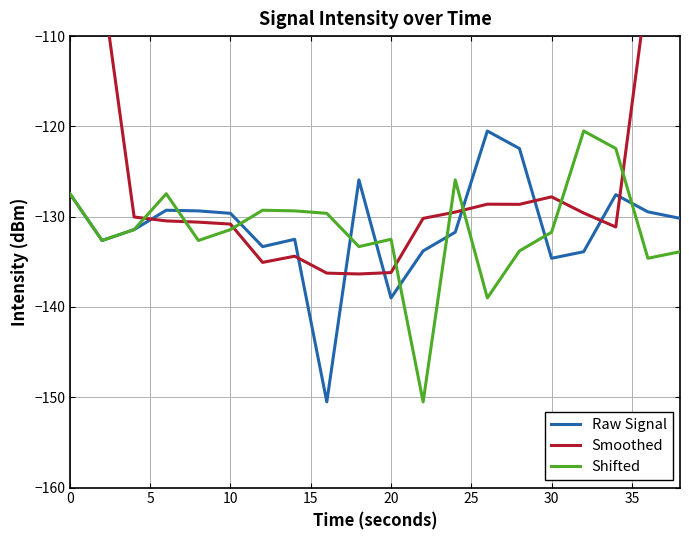

What is the difference between the second highest and second lowest values in the Raw Signal series?

16.5